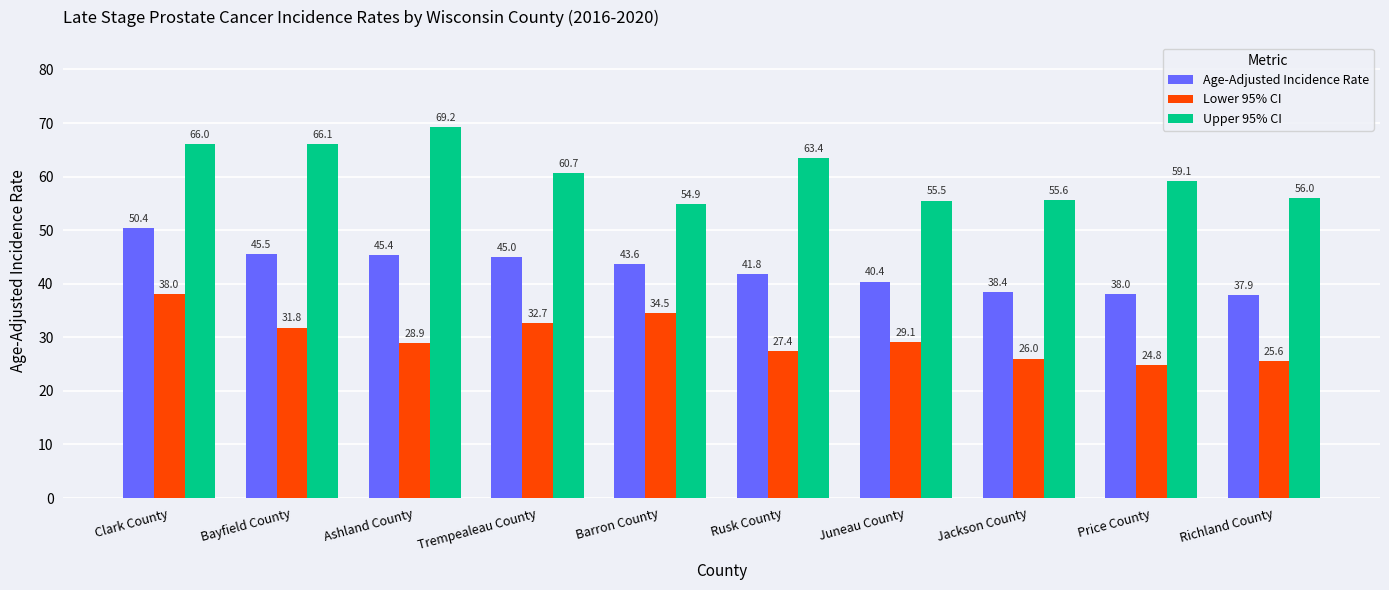

Which series has the largest range (max minus min)?

Upper 95% CI